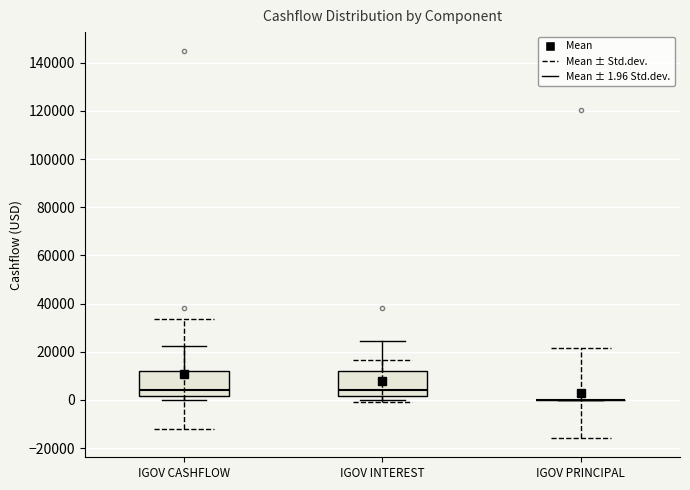

Reading left to right, read every box against the y-axis: the position of its median line, the range the box covers, and the ends of its whiskers. The values are not printed on the chart, so give them approximately, as read against the axis.

IGOV CASHFLOW: median 4000, box 2000 to 12000, whiskers 0 to 22000
IGOV INTEREST: median 4000, box 2000 to 12000, whiskers 0 to 24000
IGOV PRINCIPAL: box collapsed to a line at 0, whiskers 0 to 0